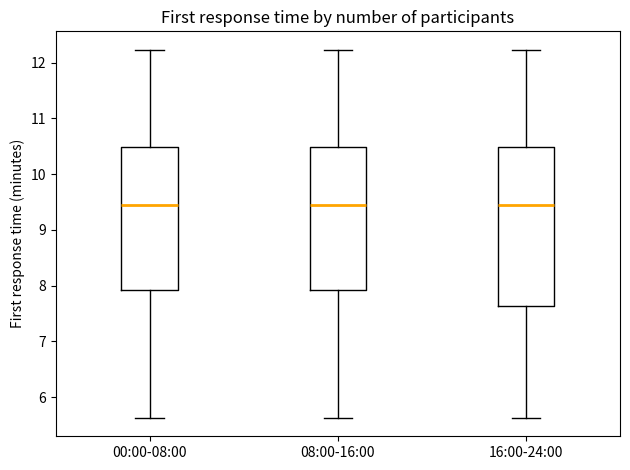

Comparing the boxes themselves (not the whiskers), which one is the tallest?

16:00-24:00